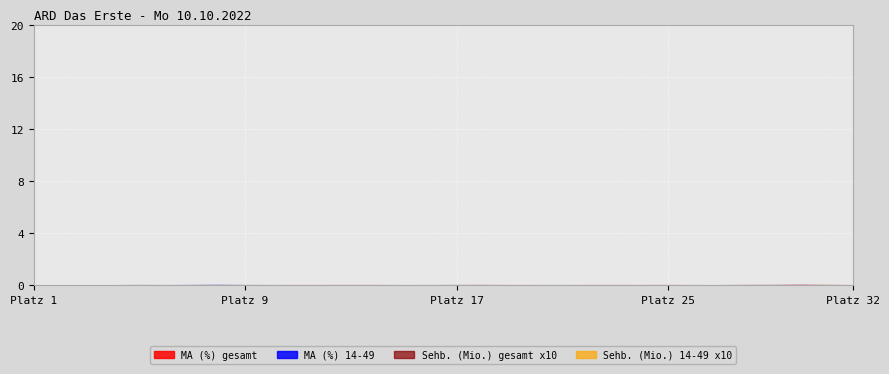

What is the sum of the MA (%) 14-49 values at 29 and 20?

12.4